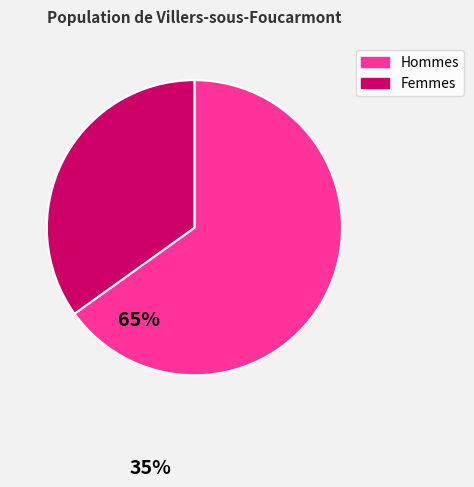

Is there any slice that represents more than half of the pie?

Yes